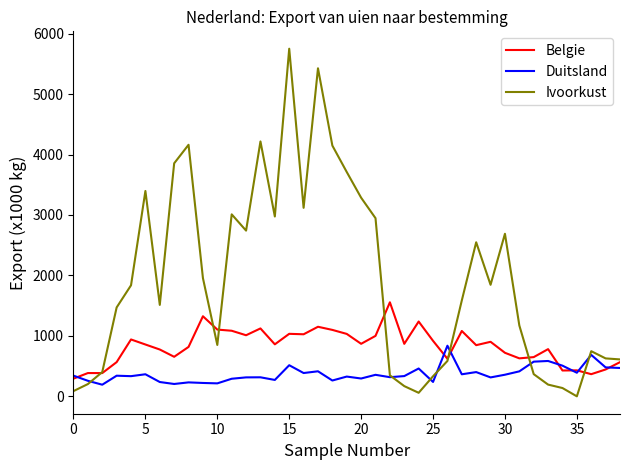

How many interior local peaks does the Ivoorkust series have?

9